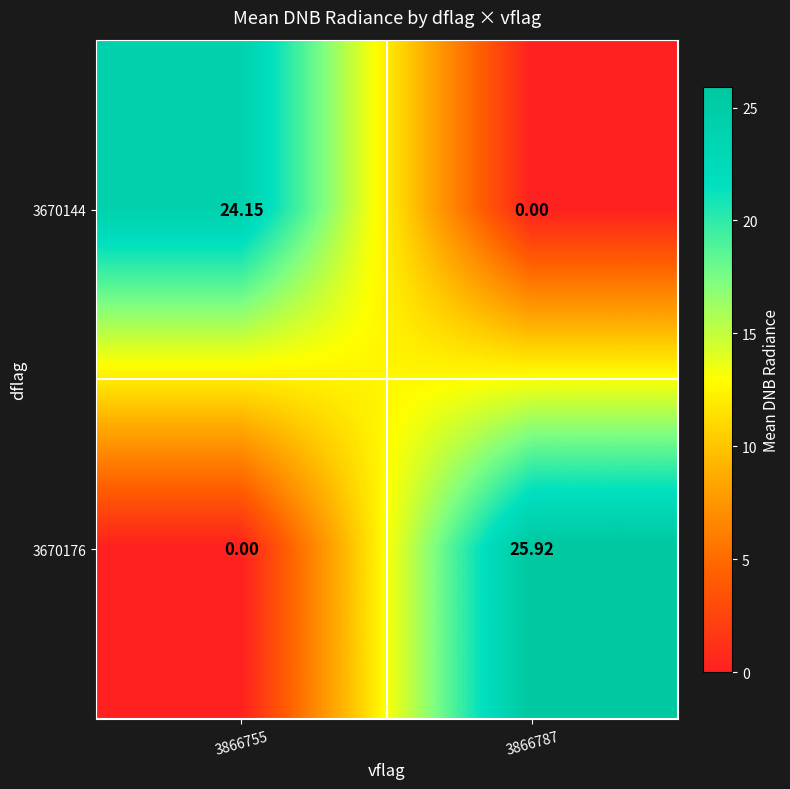

Is the value of 3670144 at 3866755 greater than the value of 3670176 at 3866755?

Yes